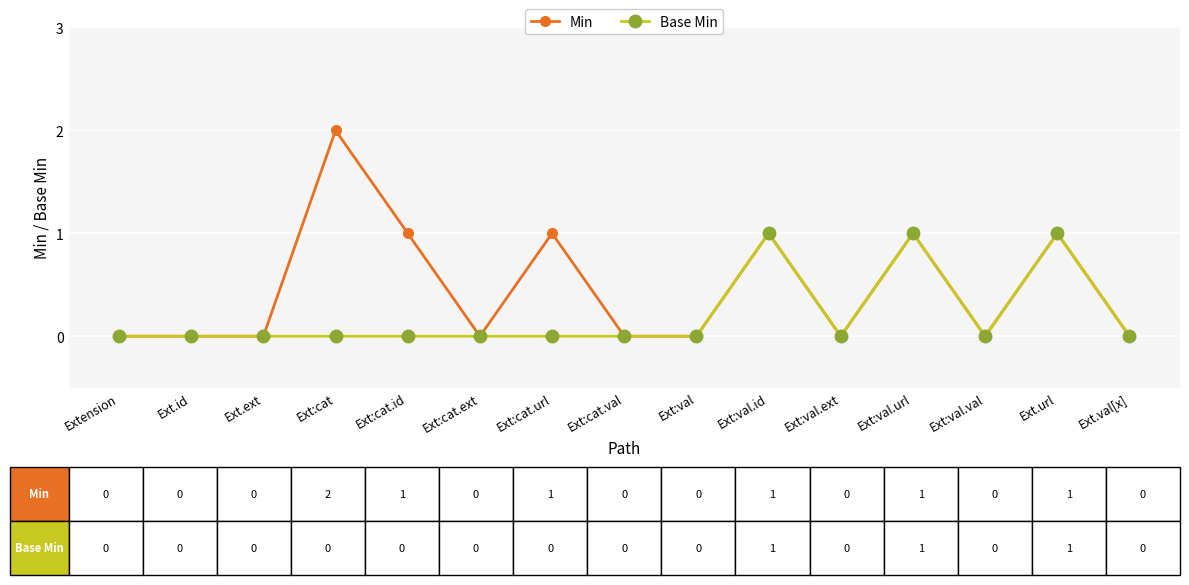

Count the Min values in the range 0 to 1.

14